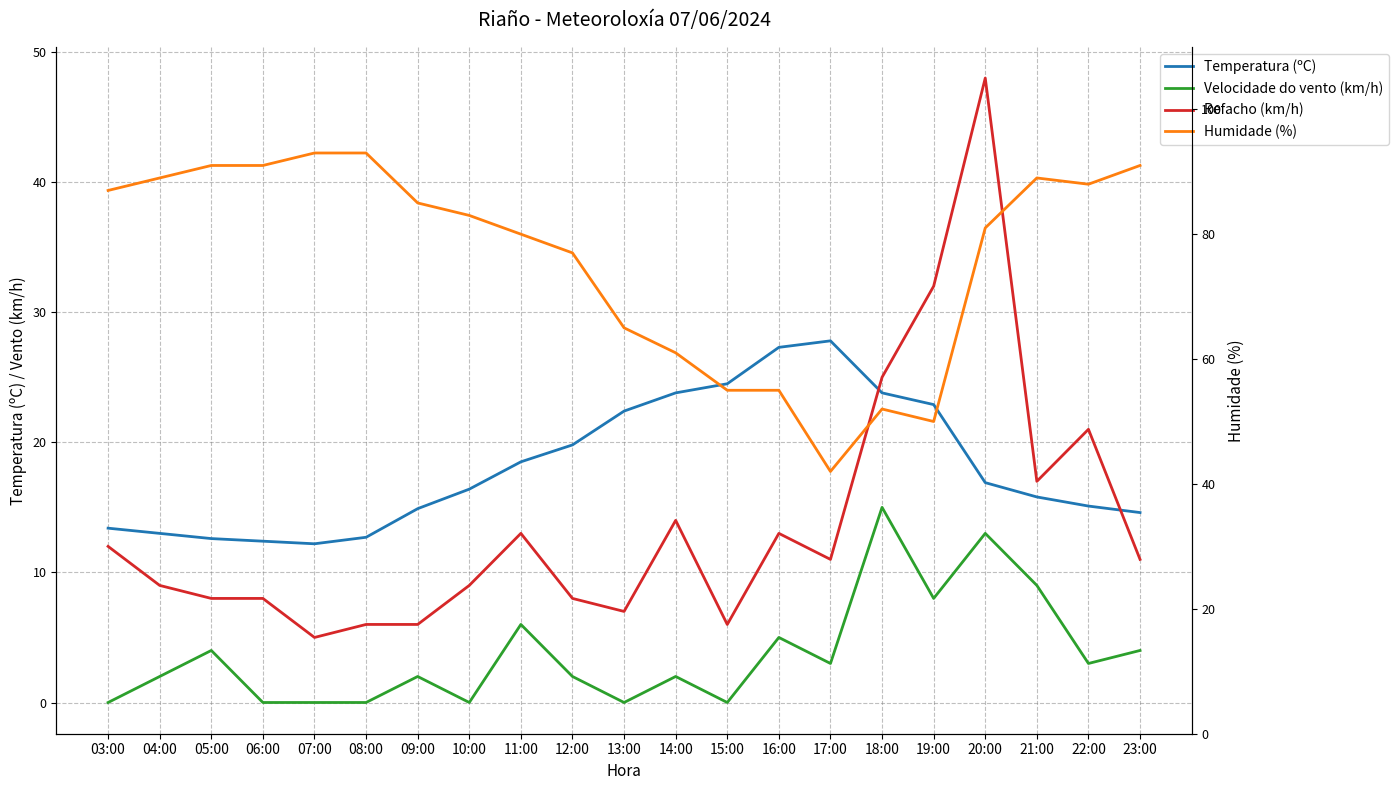

Is the value of Velocidade do vento (km/h) at 08:00 greater than the value of Temperatura (ºC) at 19:00?

No